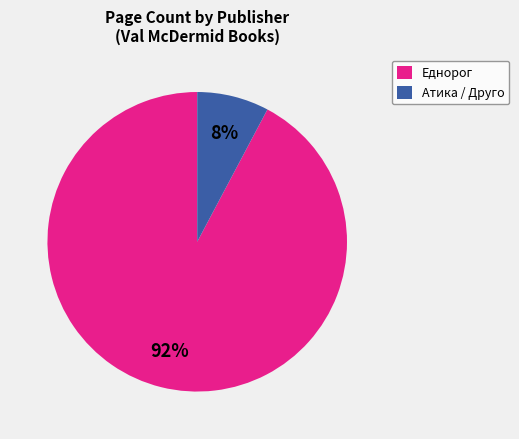

Which category has the smallest portion of the pie?

Атика / Друго